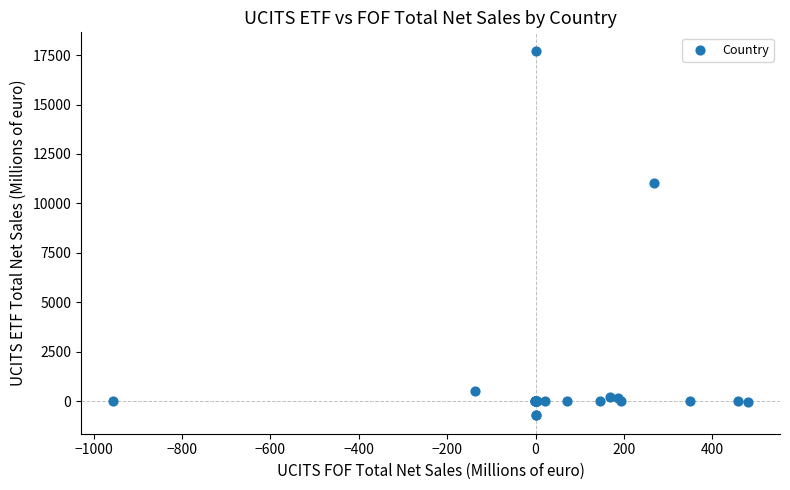

What Y value in the scatter plot is closest to 8500?

11034.5